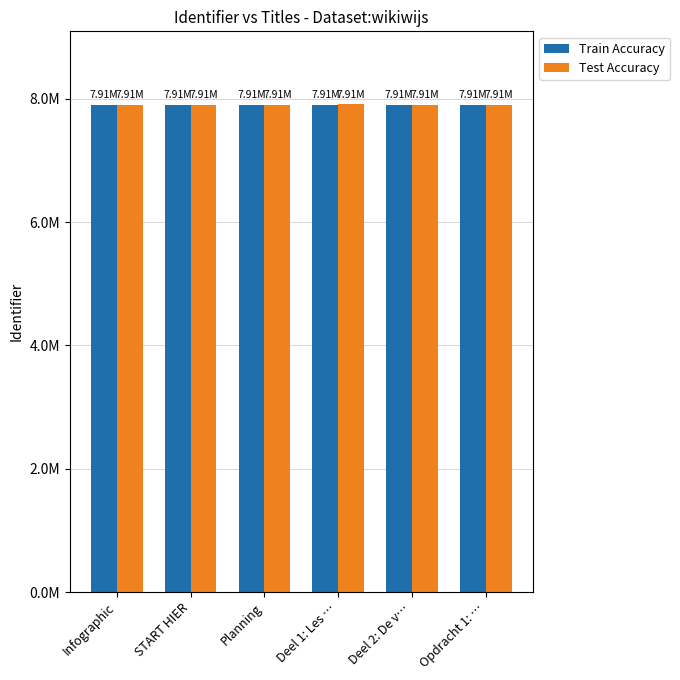

Does the chart contain stacked bars?

No